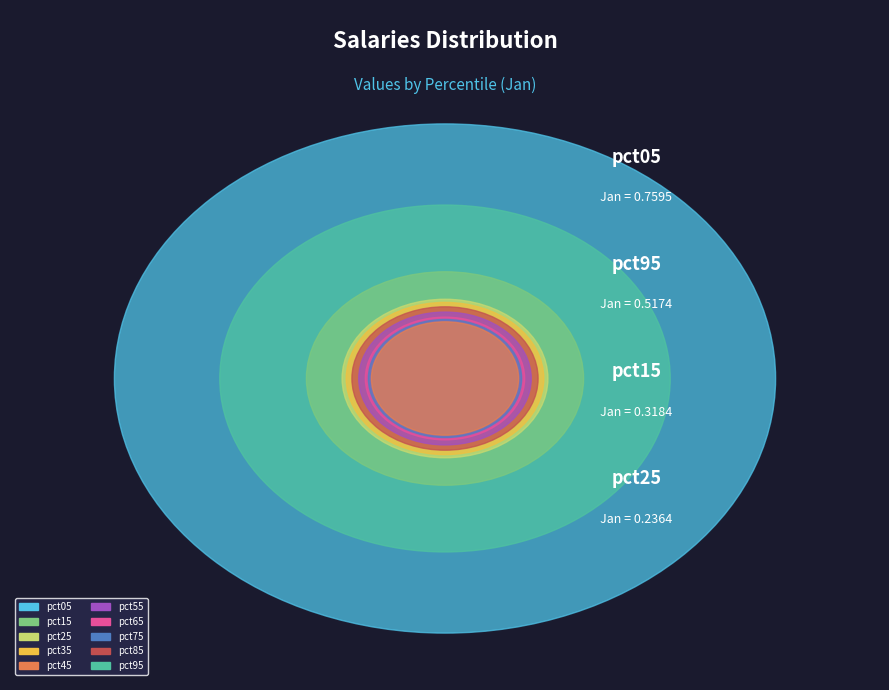

Which category has the biggest portion of the pie?

pct05